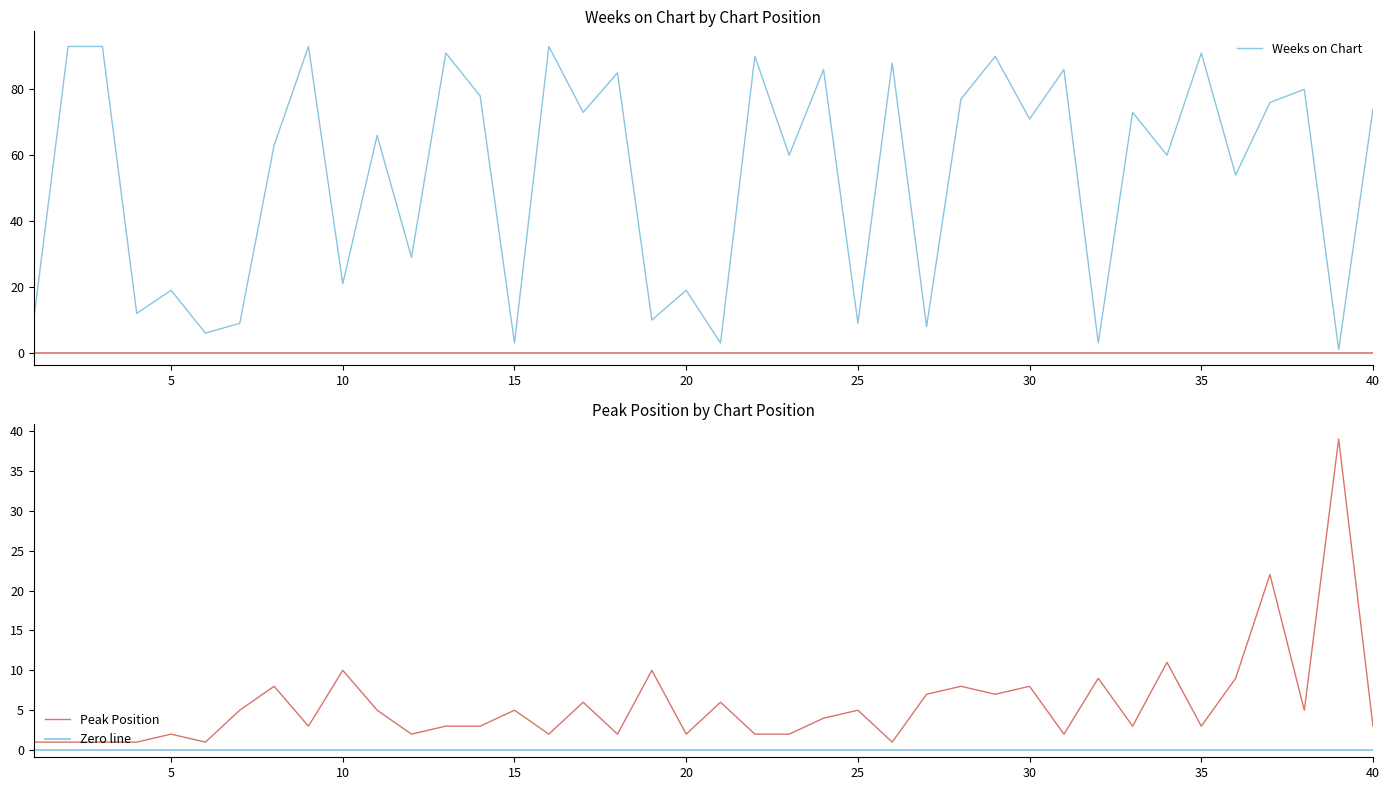

Which category has the lowest value in the Weeks on Chart series?

39